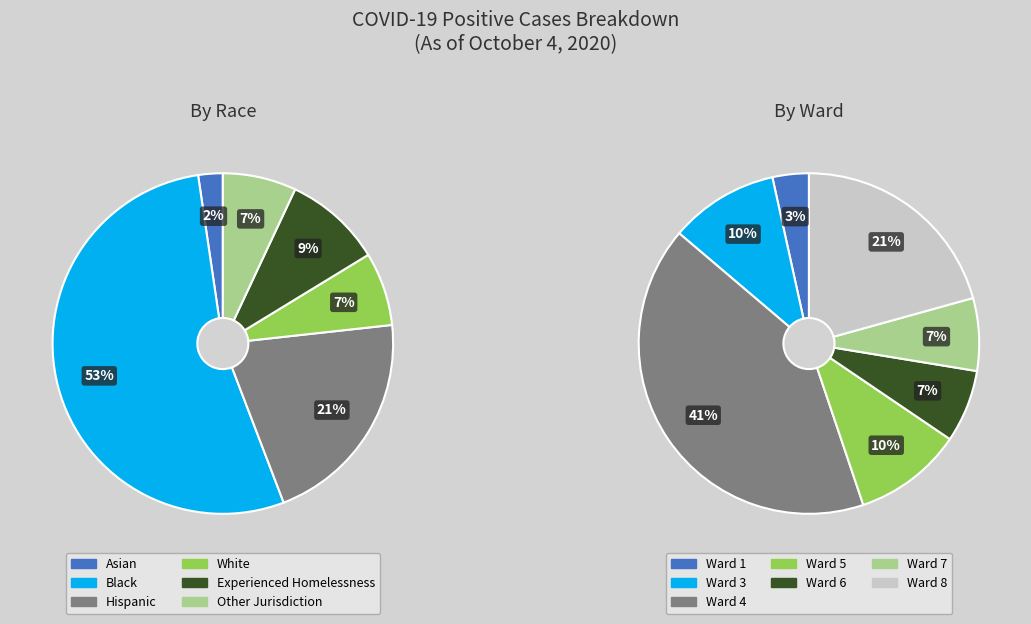

Which category has the smallest portion of the pie?

Asian